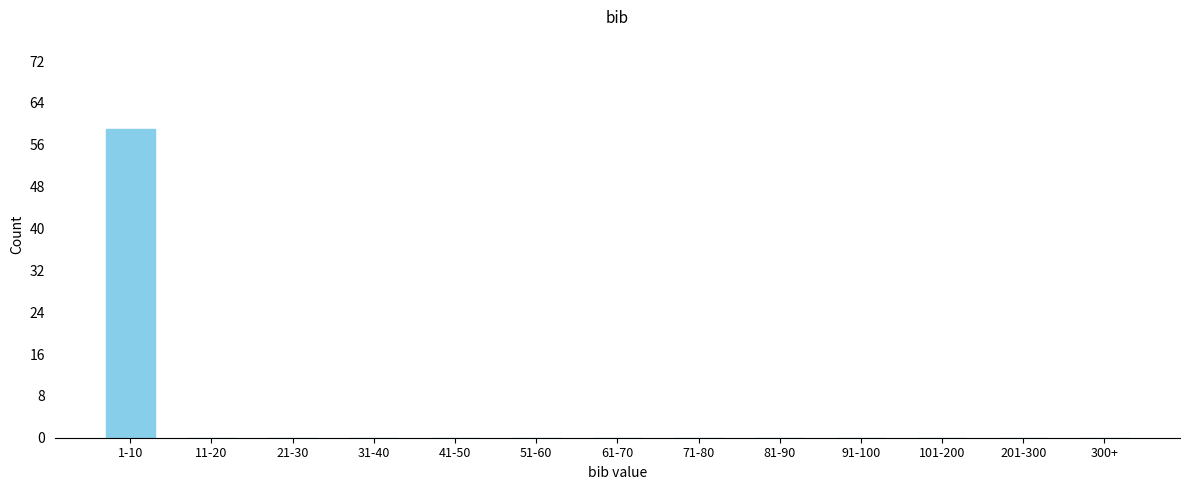

Reading left to right, list all the values displayed in this chart.

1-10=59	11-20=0	21-30=0	31-40=0	41-50=0	51-60=0	61-70=0	71-80=0	81-90=0	91-100=0	101-200=0	201-300=0	300+=0